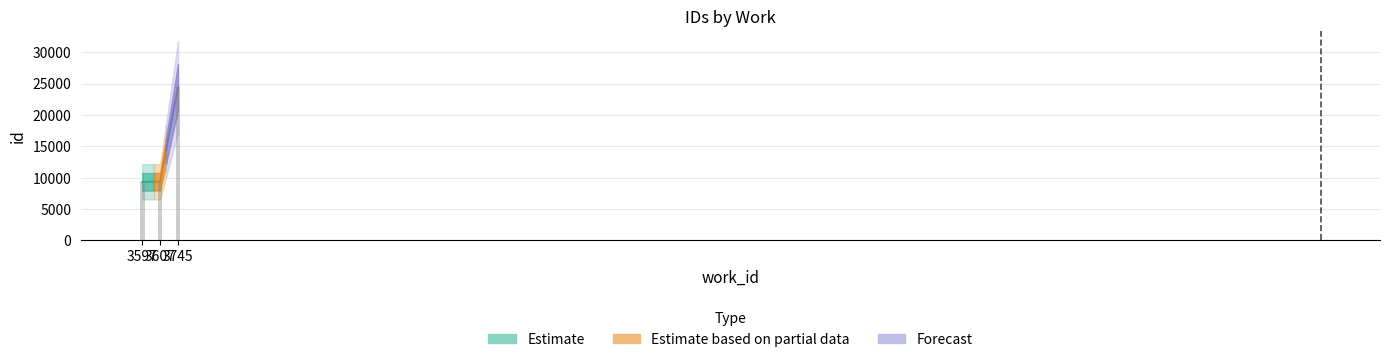

Between 3597 and 3607, which is larger?

3607